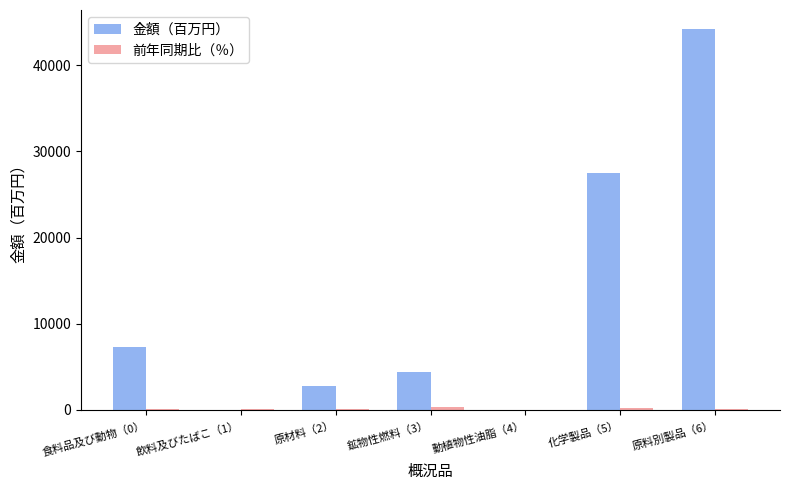

How many distinct data groups are displayed?

2